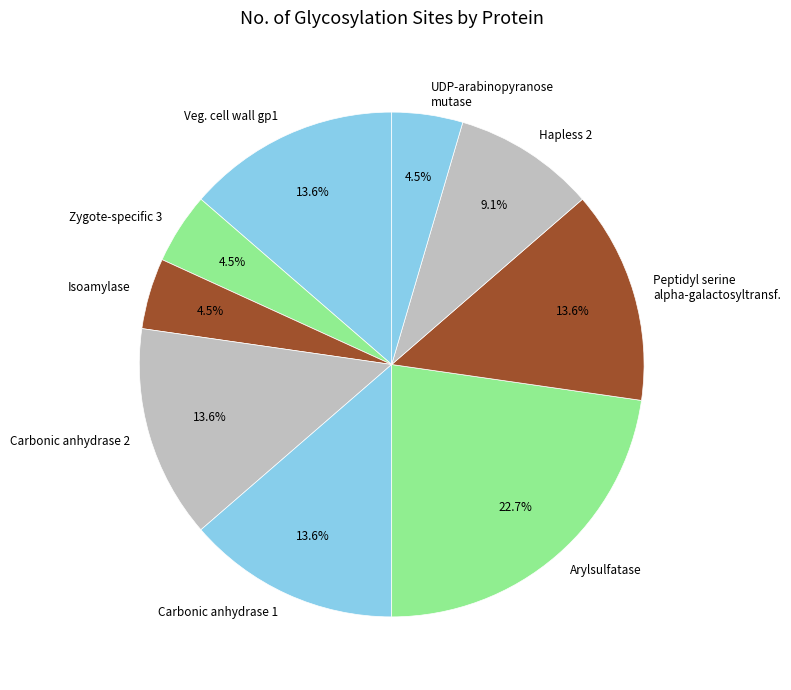

What is the total percentage of Carbonic anhydrase 1 and UDP-arabinopyranose mutase?

18.2%